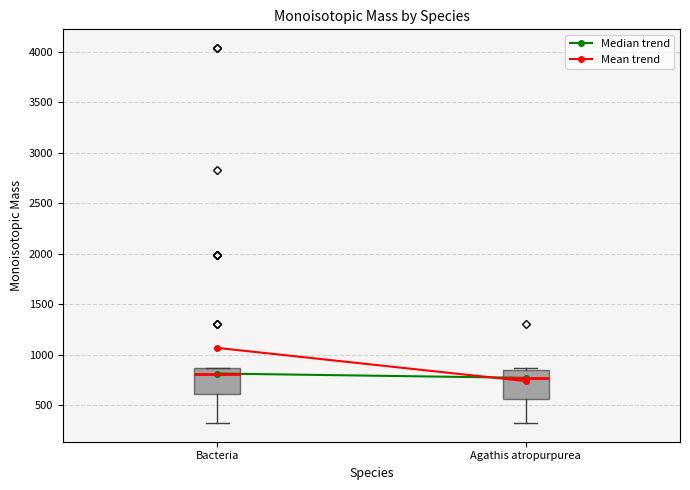

Where is the upper edge of the box for Bacteria on the y-axis? The values are not printed on the chart, so give them approximately, as read against the axis.

850